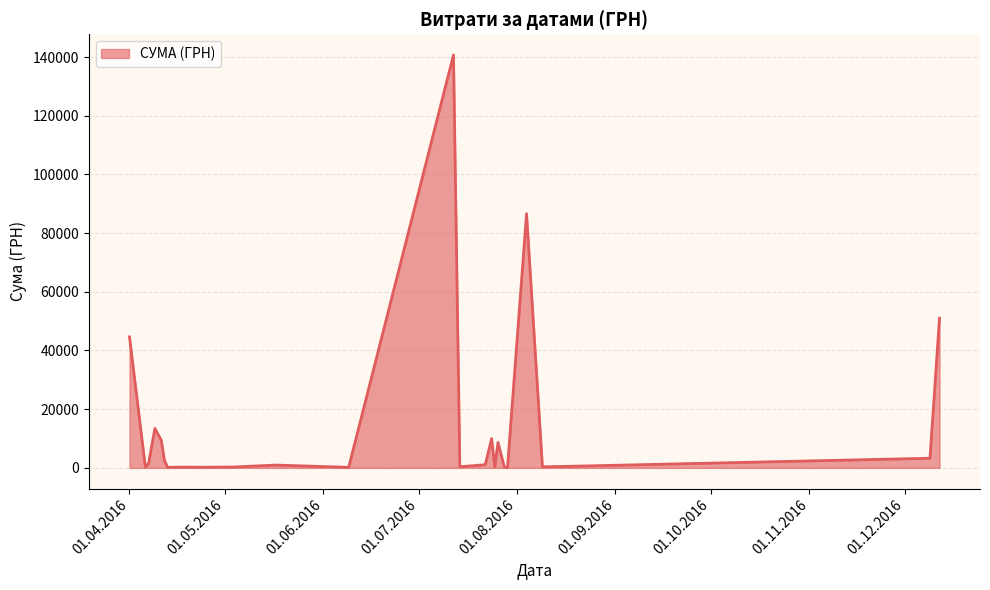

What is the greatest value displayed?

140706.2